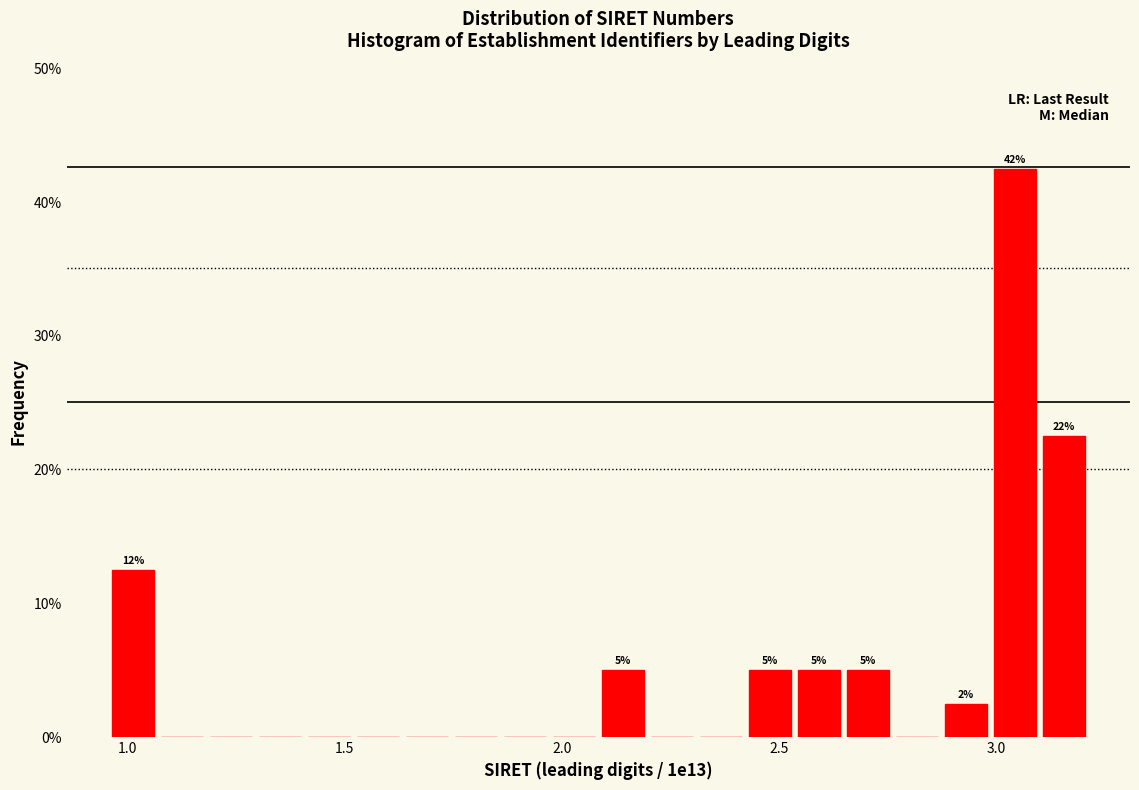

Read against the x-axis, roughly where is the centre of the tallest bar?

3.05